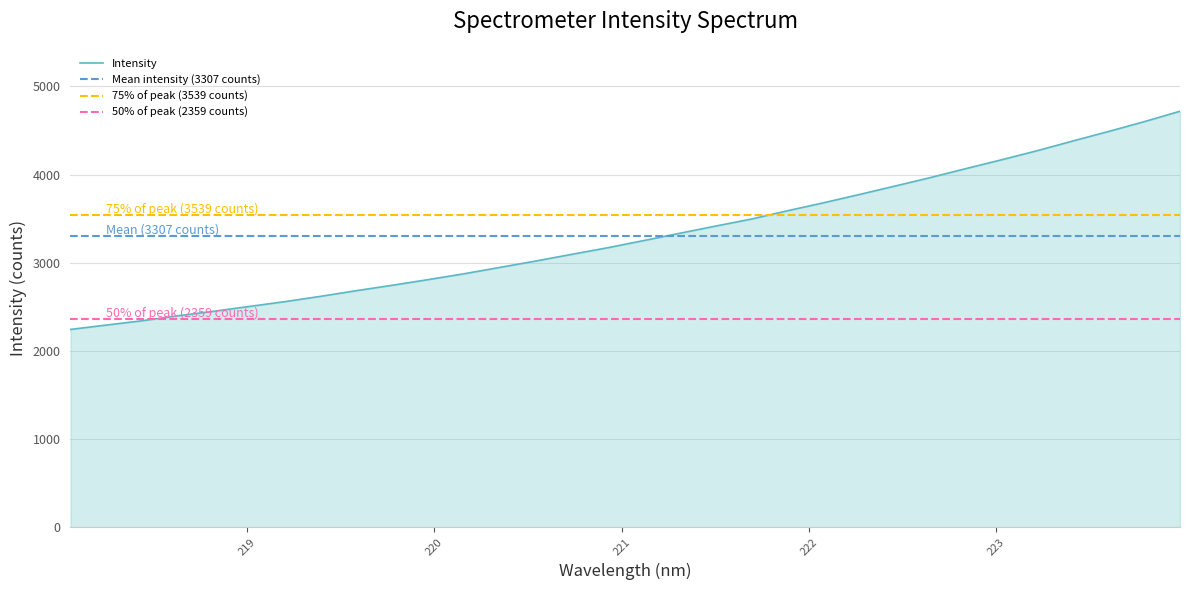

How many lines are shown in the chart?

1